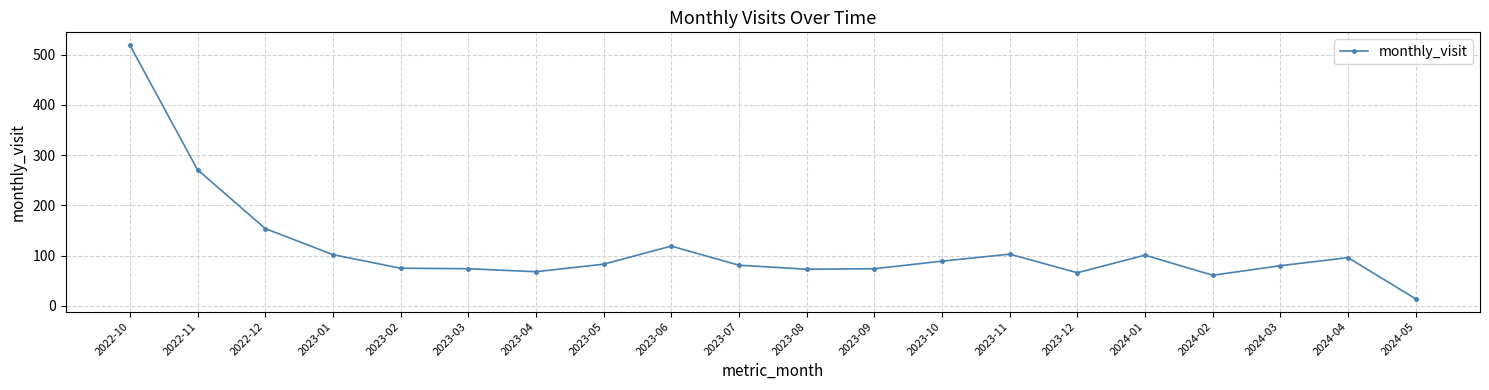

How many lines are shown in the chart?

1